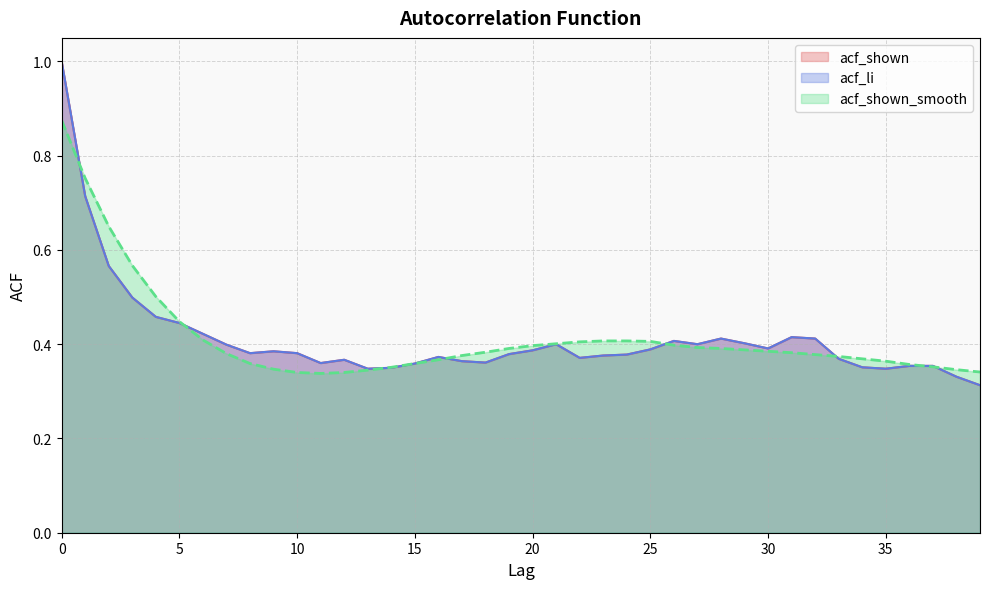

Between which two adjacent categories do acf_shown_smooth and acf_shown first intersect?

0 and 1